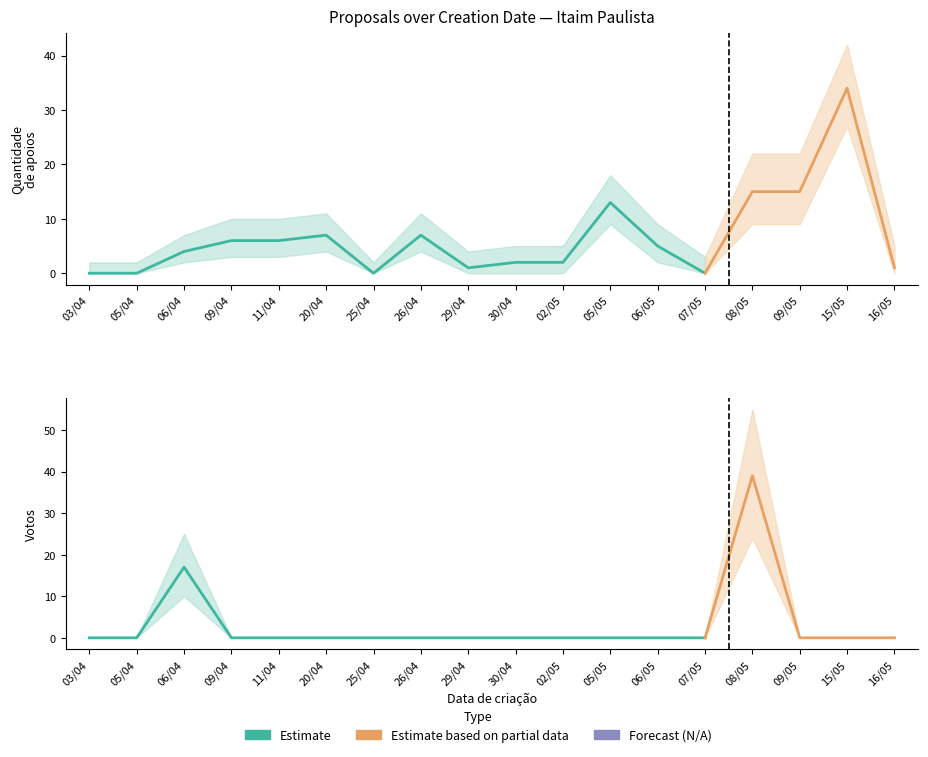

What position from the left is 29/04?

9